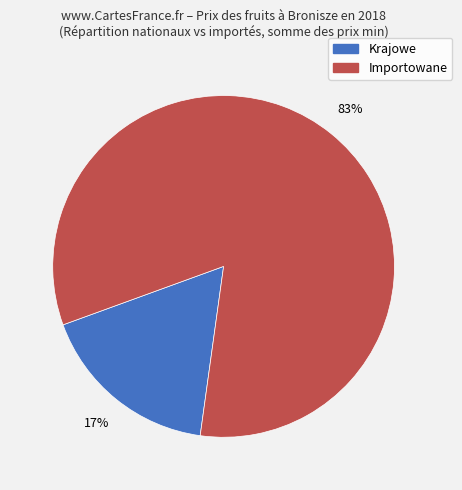

To the nearest percent, what is the average slice percentage?

50%